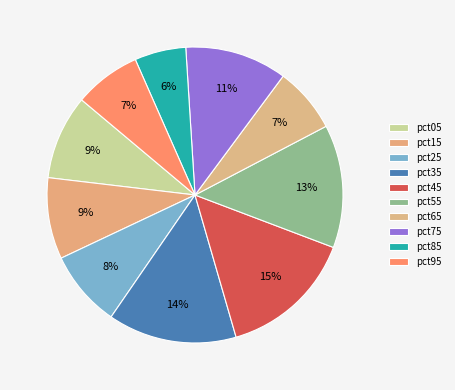

What percentage is the pct65 slice, to the nearest percent?

7%